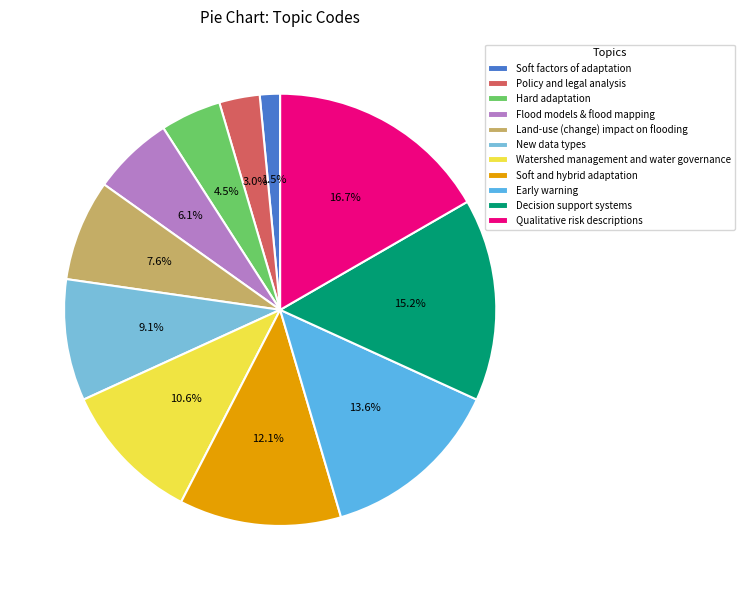

Rank the categories by value from highest to lowest.

Qualitative risk descriptions, Decision support systems, Early warning, Soft and hybrid adaptation, Watershed management and water governance, New data types, Land-use (change) impact on flooding, Flood models & flood mapping, Hard adaptation, Policy and legal analysis, Soft factors of adaptation